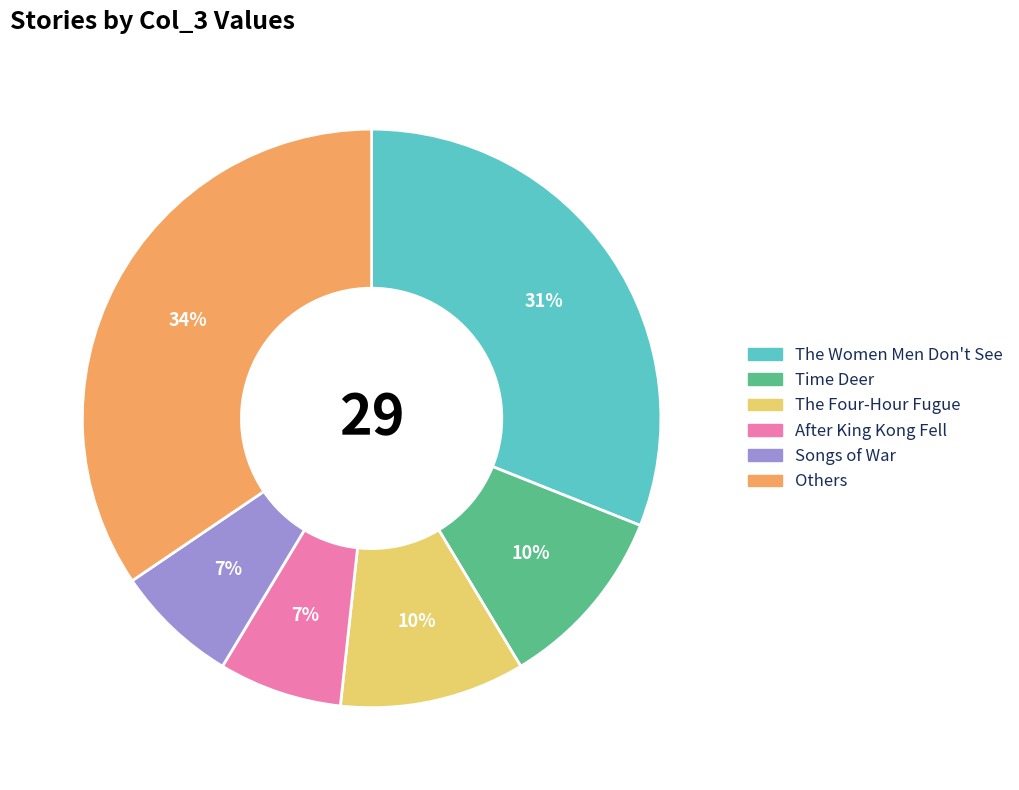

To the nearest percent, what is the average slice percentage?

17%